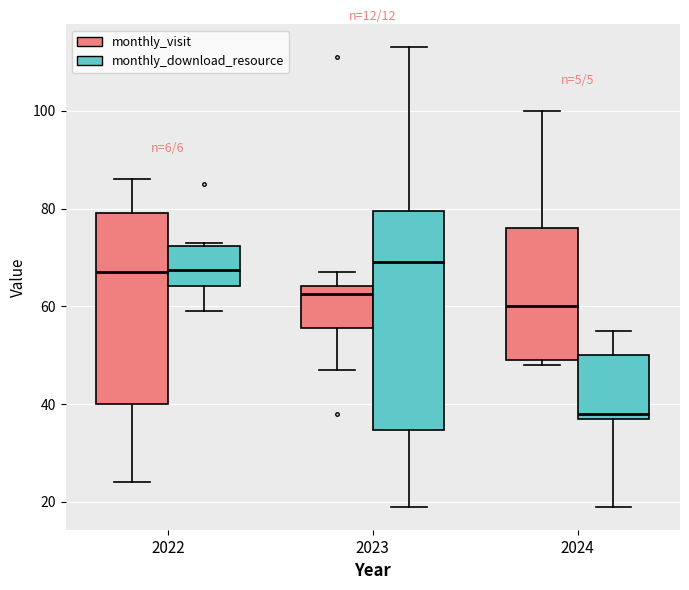

Where does the lower whisker of the box for 2022 (monthly_download_resource) end on the y-axis? The values are not printed on the chart, so give them approximately, as read against the axis.

60